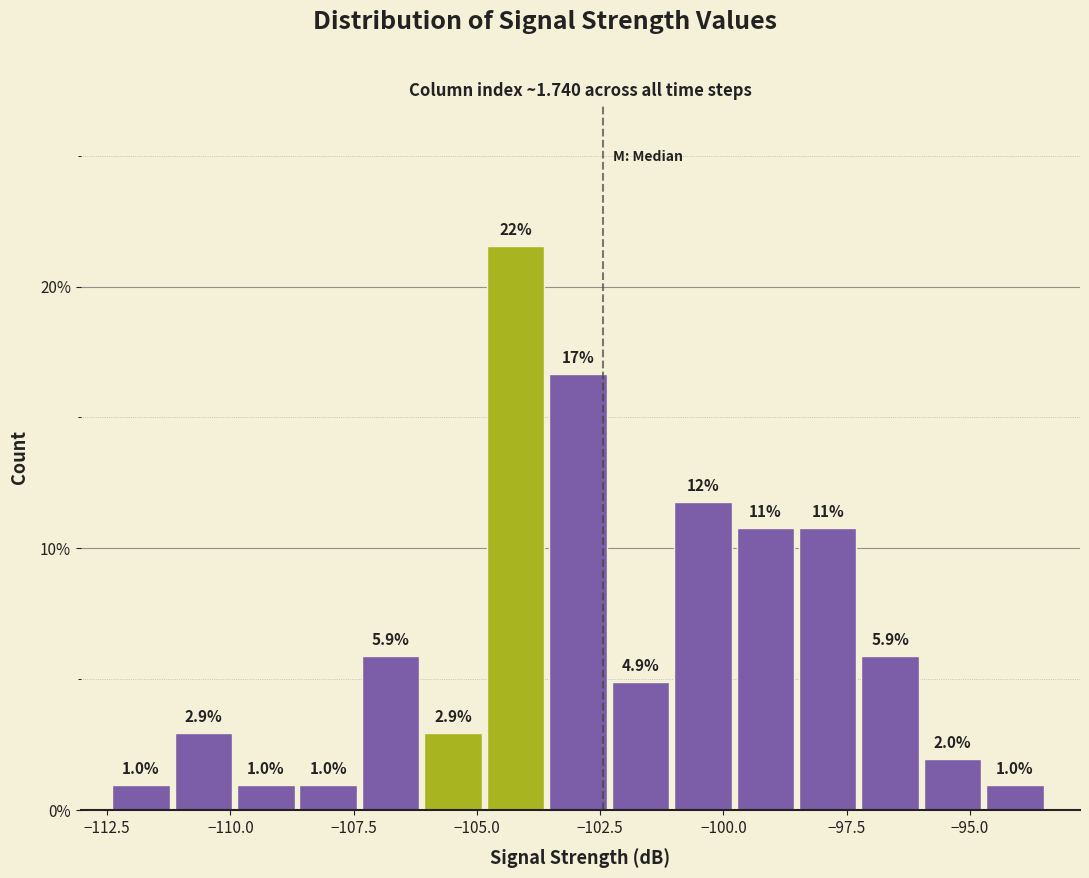

Read against the x-axis, roughly where is the centre of the tallest bar?

-104.0